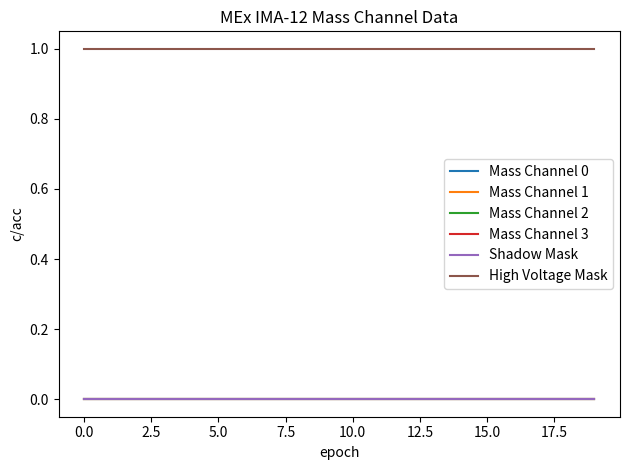

What is the label of the 10th point from the right?

10